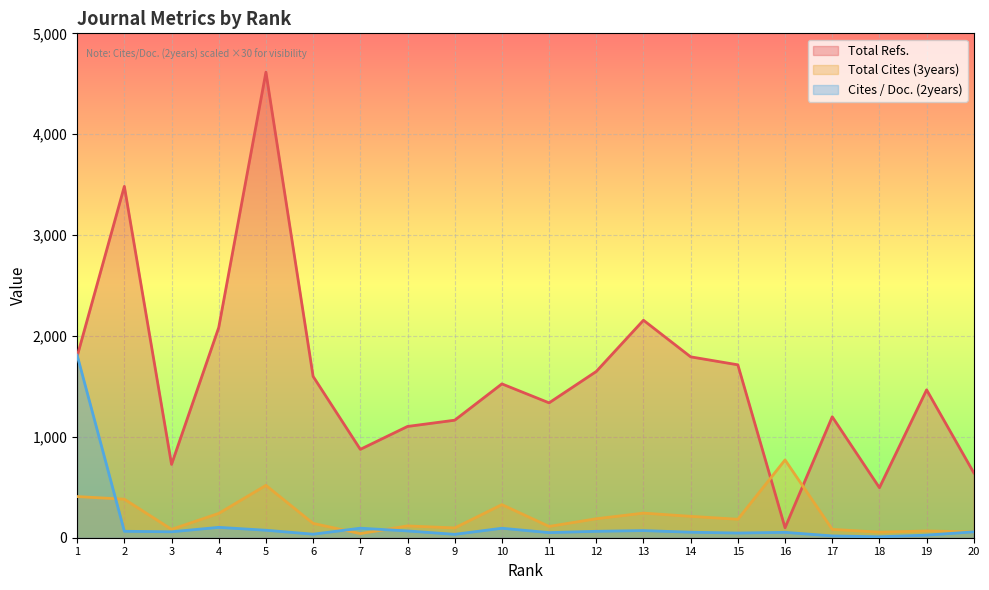

How many lines are shown in the chart?

3